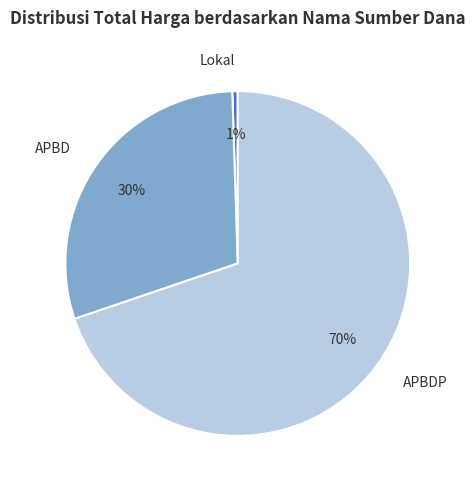

How many slices are in this pie chart?

3